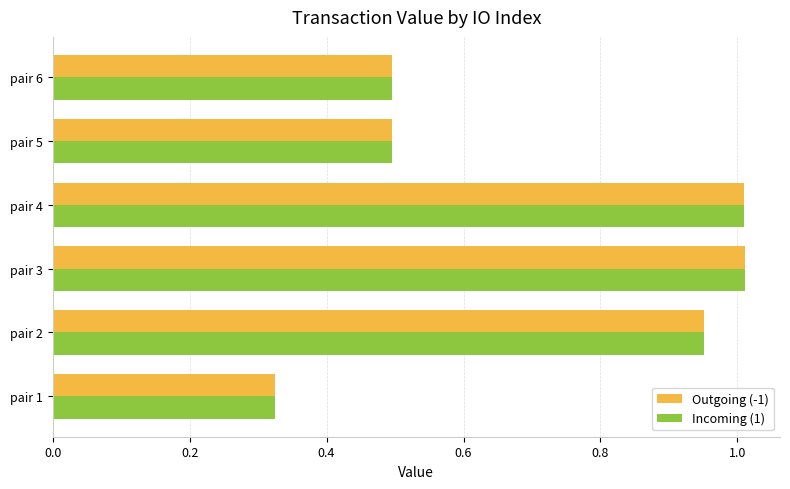

The Outgoing (-1) series shows 0.1 at pair 6. True or false?

False